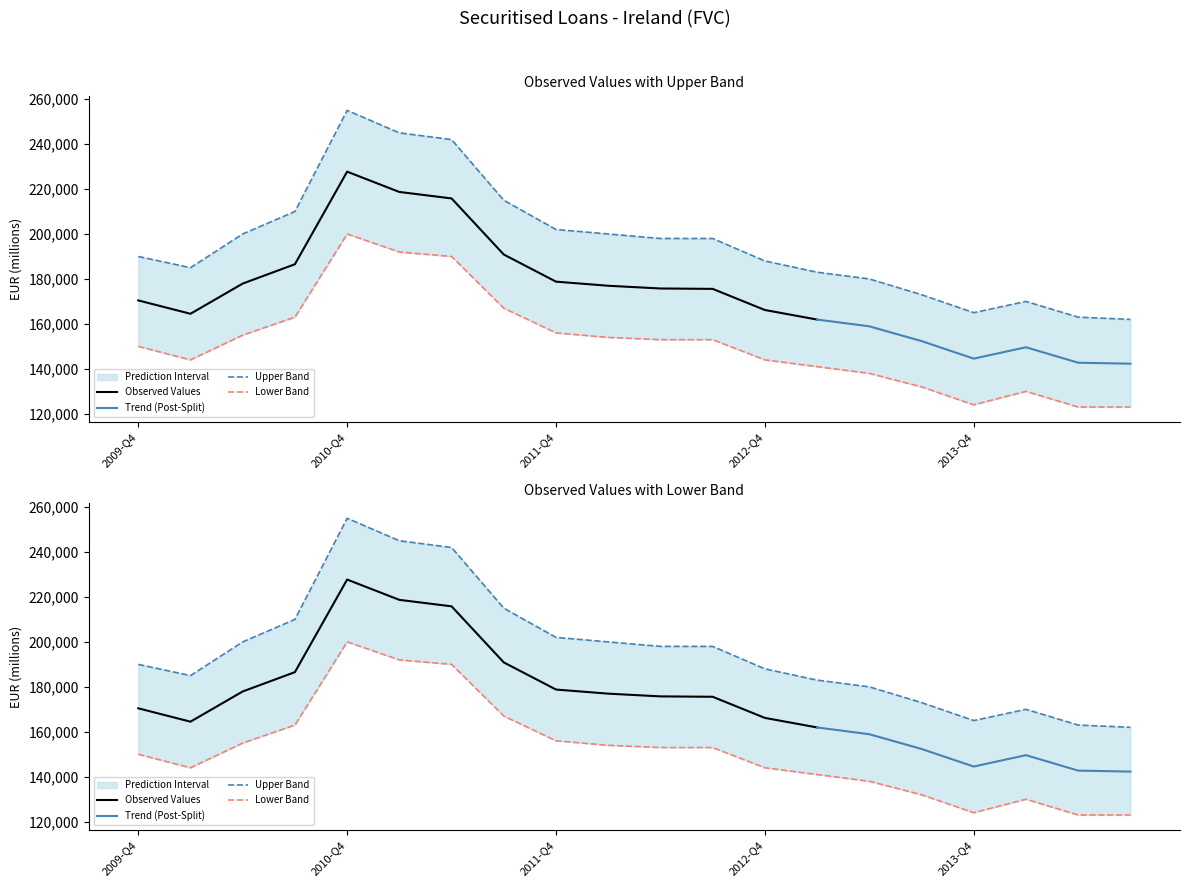

What is the change in value from 2012-Q3 to 2013-Q2?

-15000